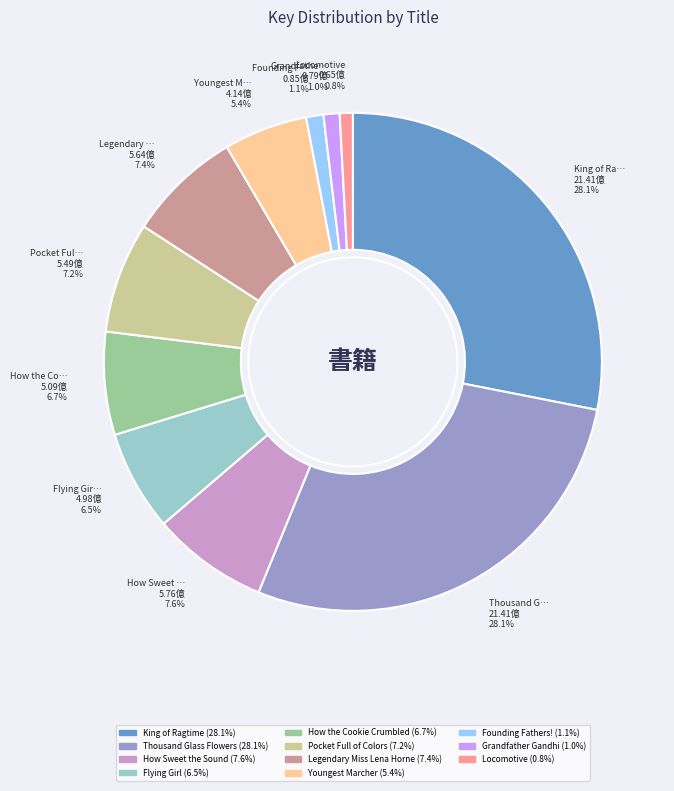

Does any single category account for the majority?

No